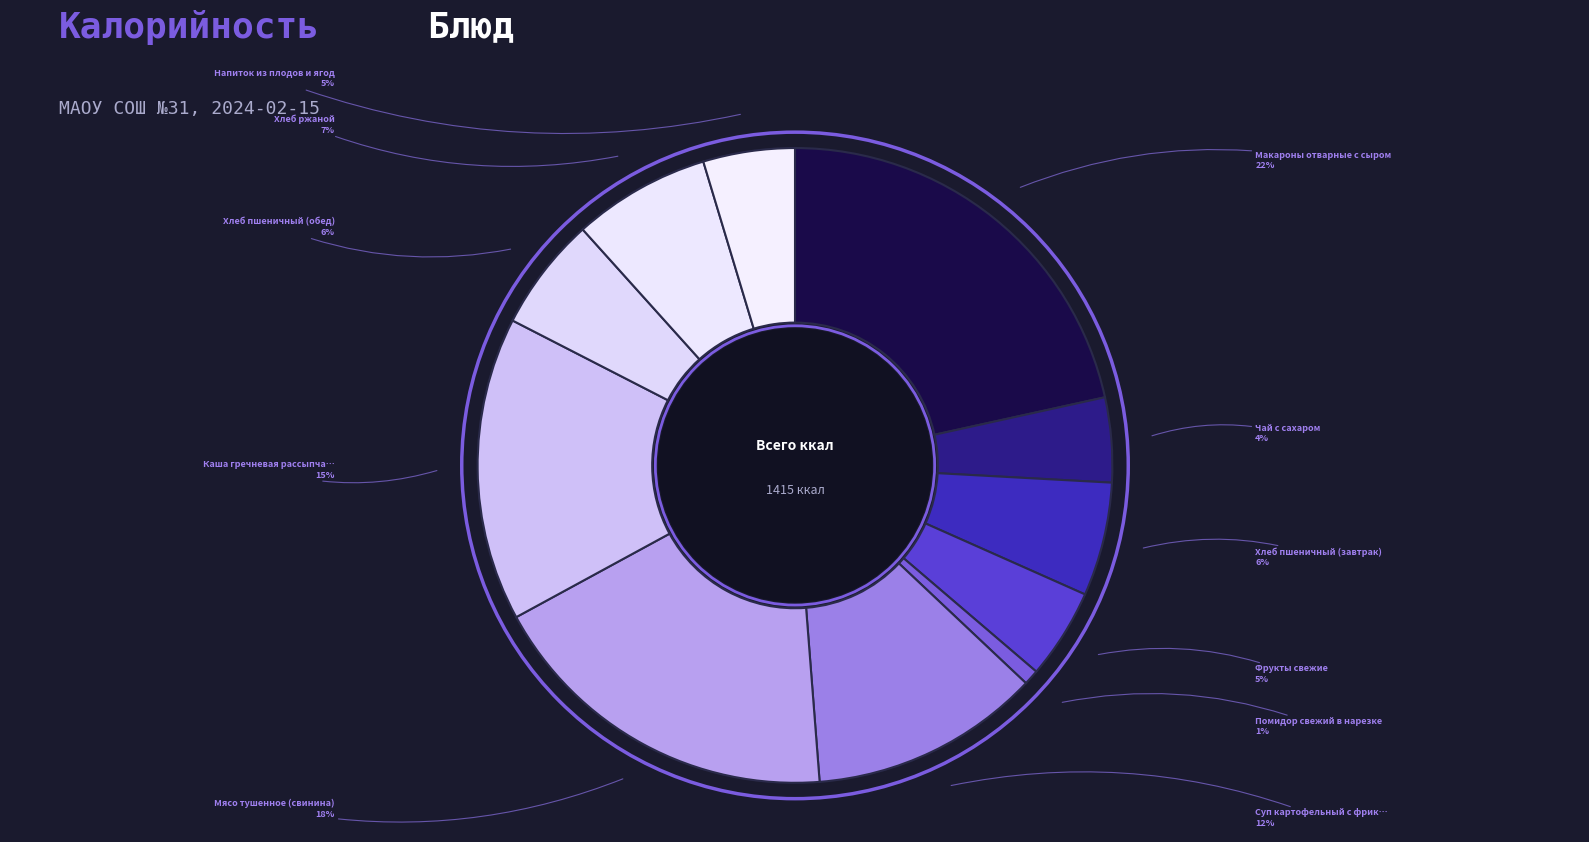

Rank the categories by value from lowest to highest.

Помидор свежий в нарезке, Чай с сахаром, Фрукты свежие, Напиток из плодов и ягод, Хлеб пшеничный (завтрак), Хлеб пшеничный (обед), Хлеб ржаной, Суп картофельный с фрикадельками, Каша гречневая рассыпчатая, Мясо тушенное (свинина), Макароны отварные с сыром